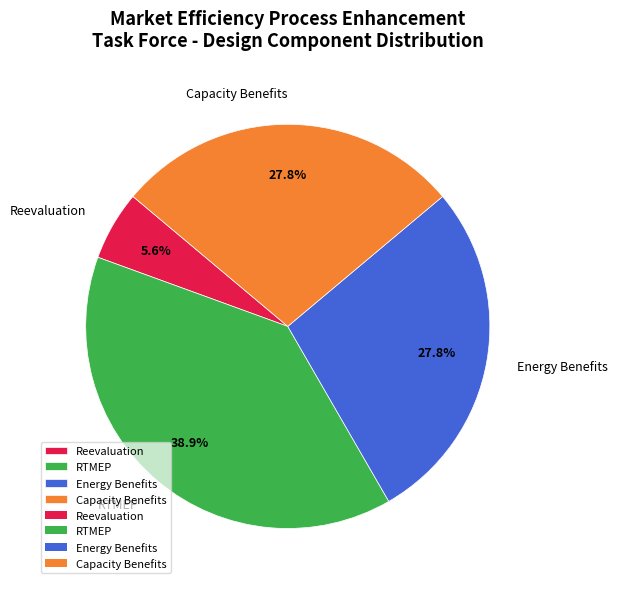

Which has a higher value, Energy Benefits or Reevaluation?

Energy Benefits